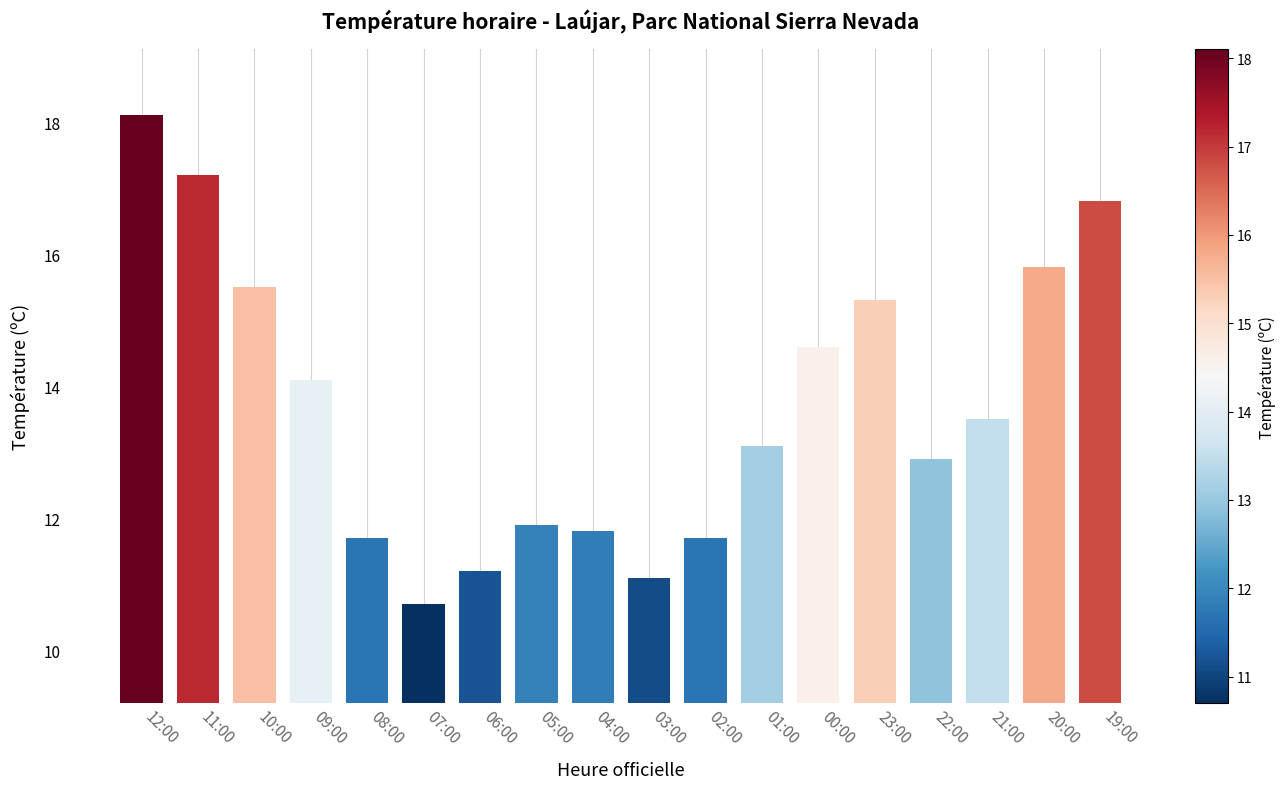

What is the change in value from 02:00 to 19:00?

+5.1